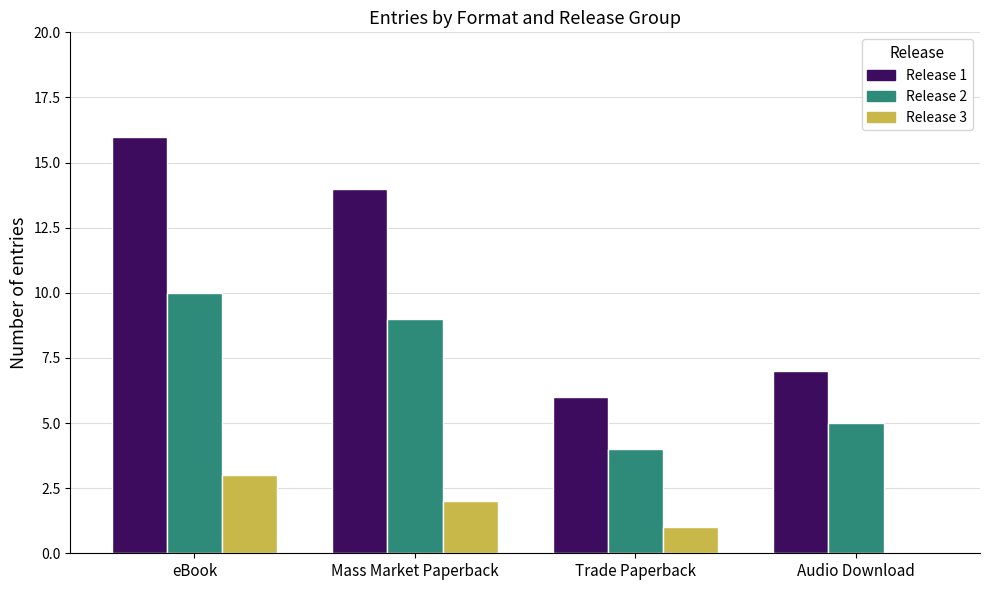

Is the value of Release 1 at Mass Market Paperback greater than the value of Release 3 at eBook?

Yes